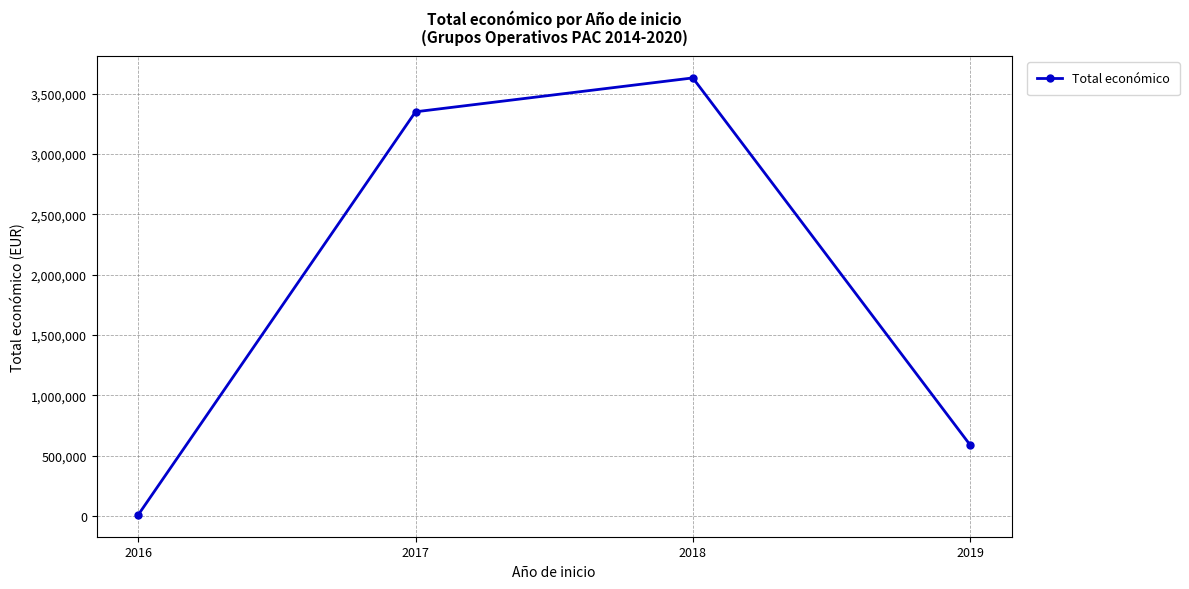

What is the value of the 4th point from the left?

587734